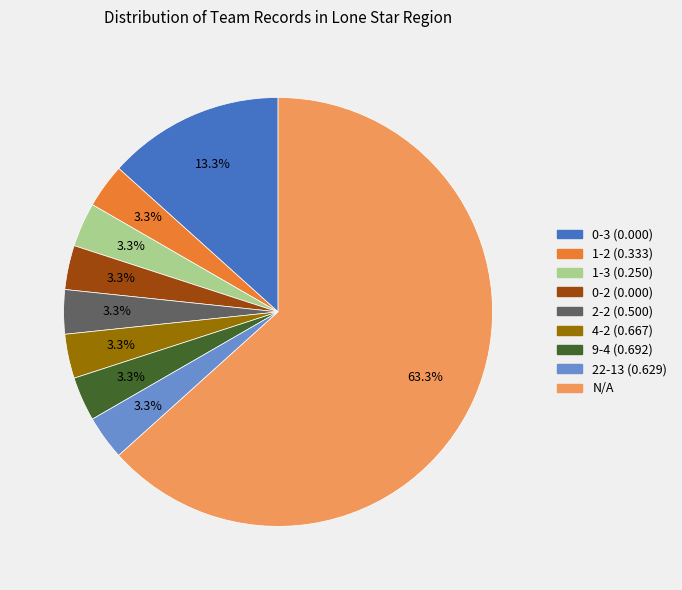

Is there any slice that represents more than half of the pie?

Yes